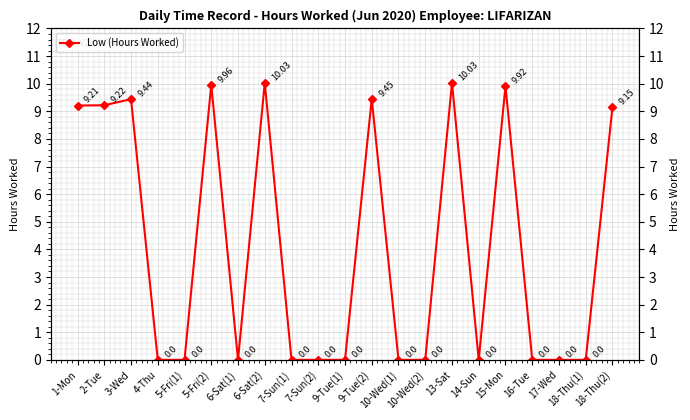

What is the greatest value displayed?

10.0